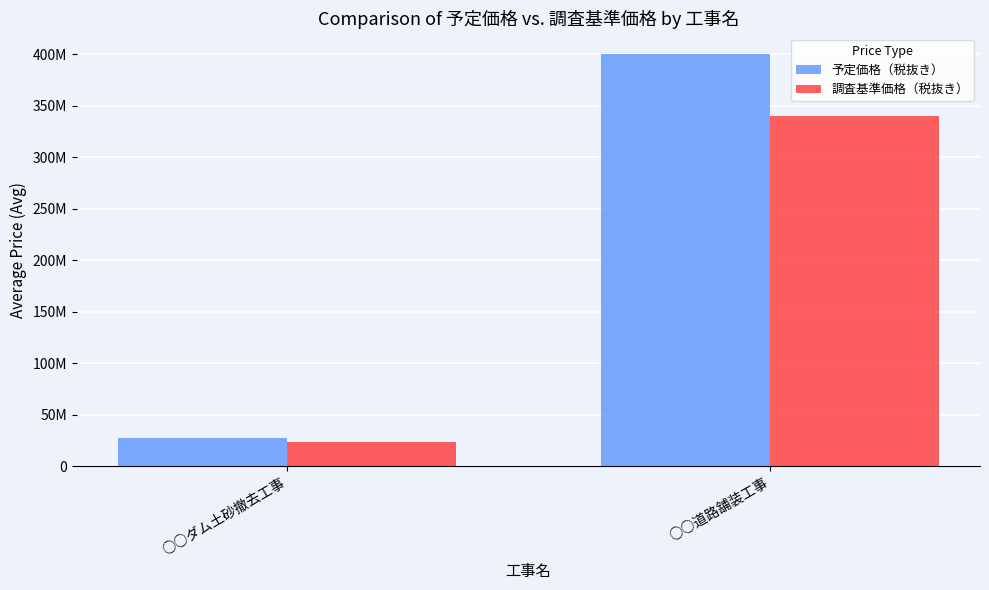

What is the total value across all series at ○○道路舗装工事?

740000000